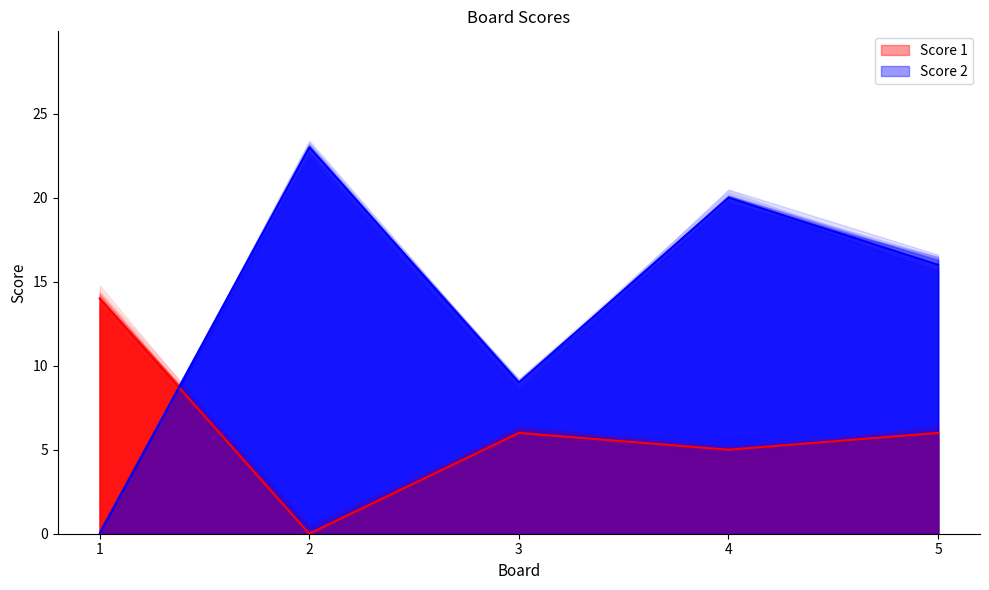

Is the value of Score 2 at 5 greater than the value of Score 1 at 4?

Yes